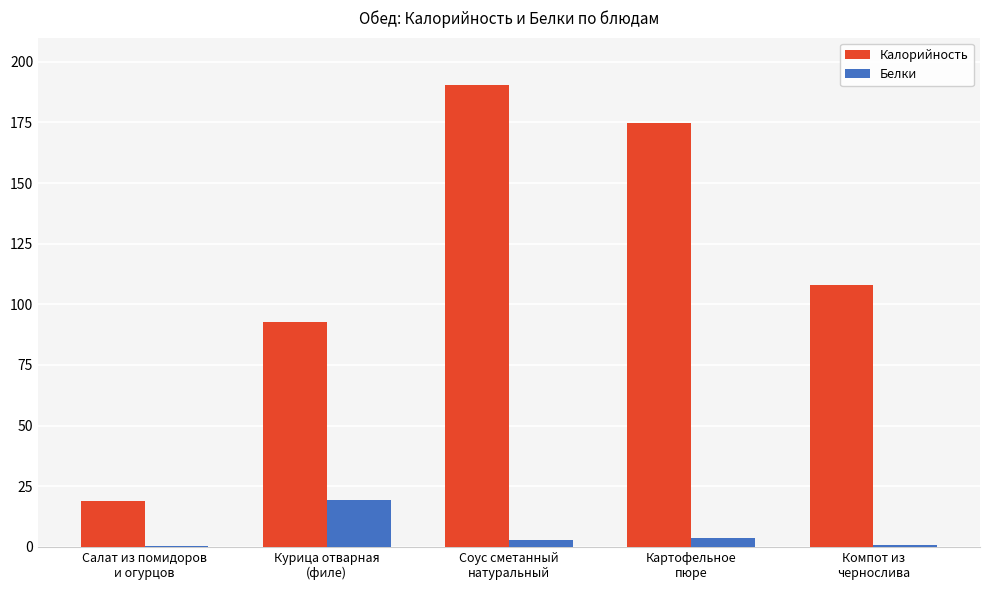

Is the value of Белки at Соус сметанный
натуральный greater than the value of Калорийность at Компот из
чернослива?

No